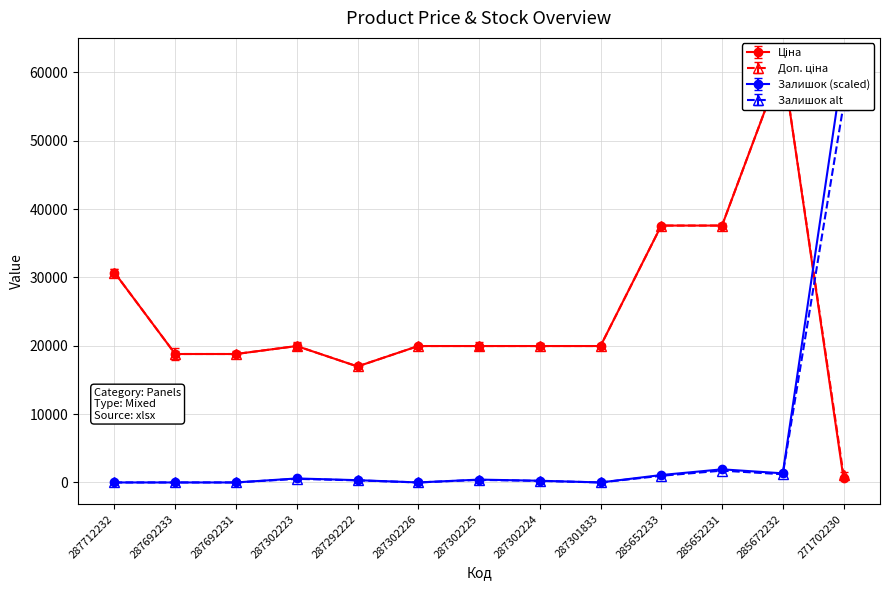

At which label does Залишок first exceed 333?

287302223